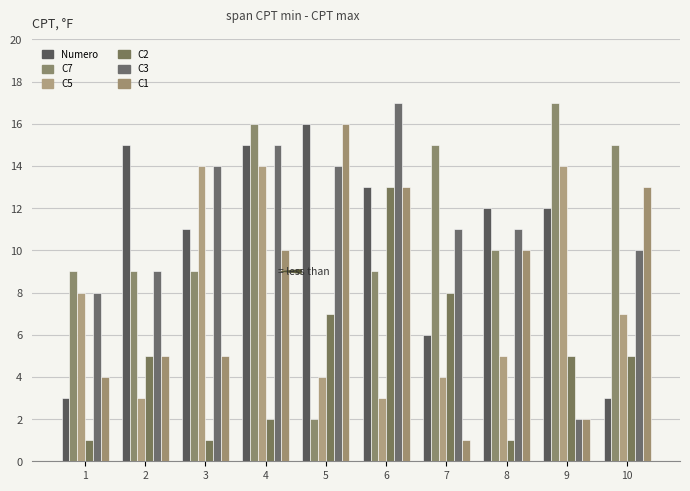

How many bars are there in total?

60